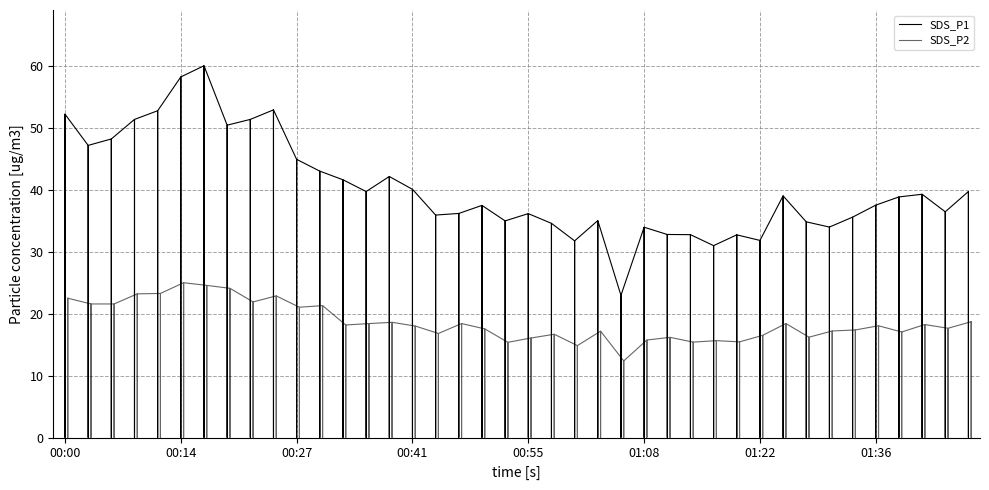

What is the sum of all SDS_P1 values?

1613.6